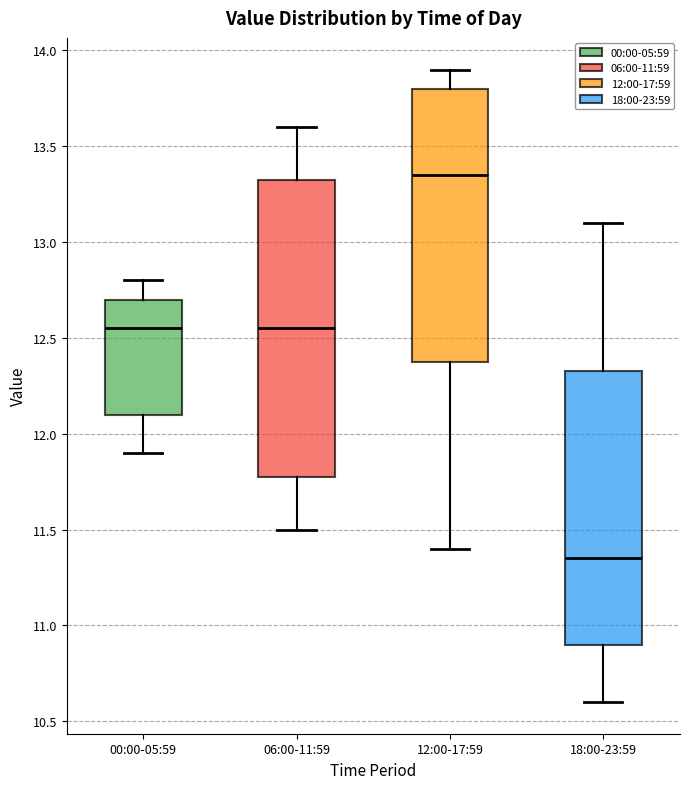

Reading left to right, transcribe this box plot: for each box, give where its median line is, the range the box spans, and where its two whiskers end, as read against the y-axis. The values are not printed on the chart, so give them approximately, as read against the axis.

00:00-05:59: median 12.55, box 12.10 to 12.70, whiskers 11.90 to 12.80
06:00-11:59: median 12.55, box 11.80 to 13.35, whiskers 11.50 to 13.60
12:00-17:59: median 13.35, box 12.40 to 13.80, whiskers 11.40 to 13.90
18:00-23:59: median 11.35, box 10.90 to 12.35, whiskers 10.60 to 13.10